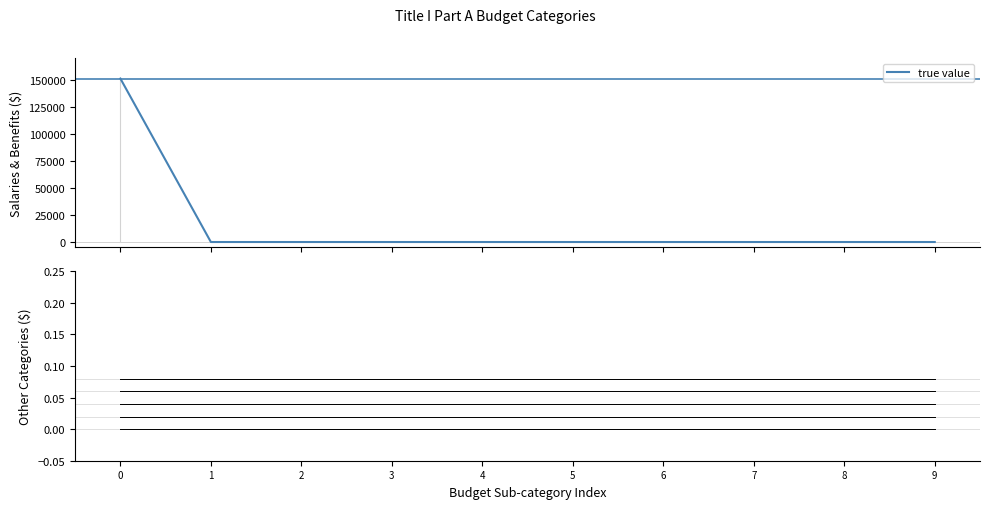

What is the maximum value shown in the chart?

150999.3